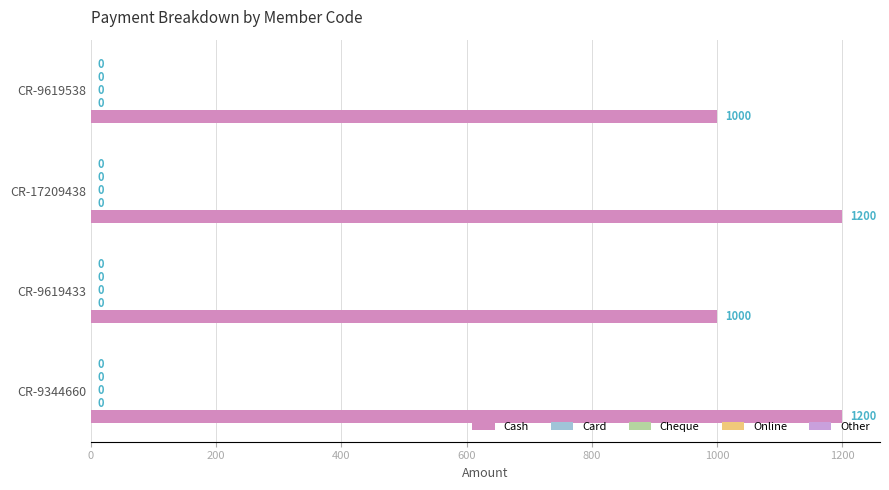

Are the bars horizontal?

Yes